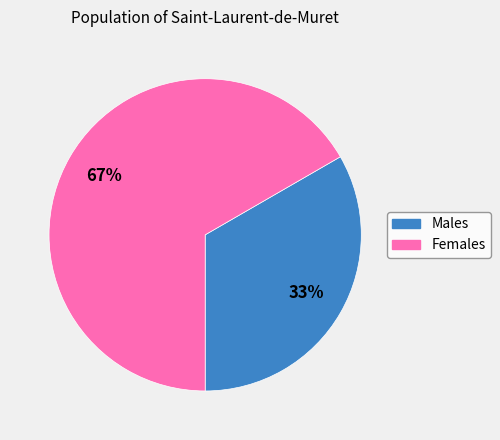

Approximately how many times larger is the value at Females compared to Males?

2.0